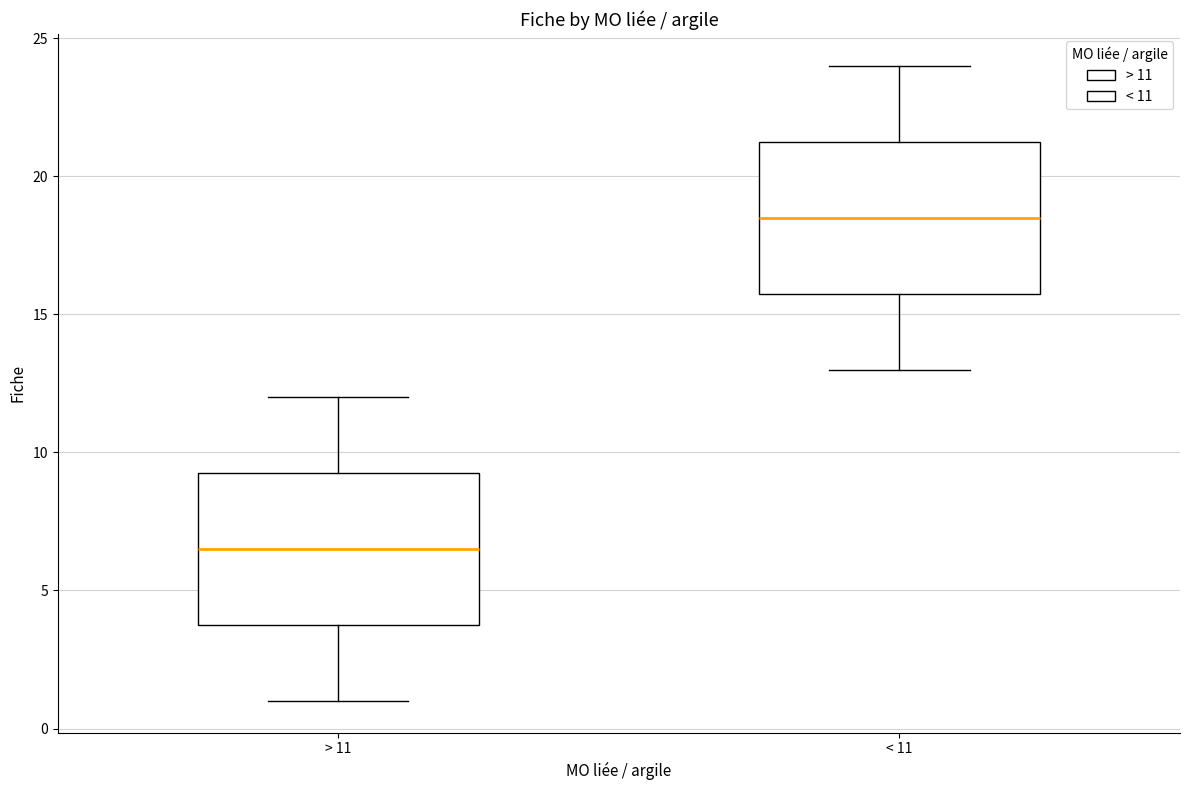

Where is the upper edge of the box for < 11 on the y-axis? The values are not printed on the chart, so give them approximately, as read against the axis.

21.5